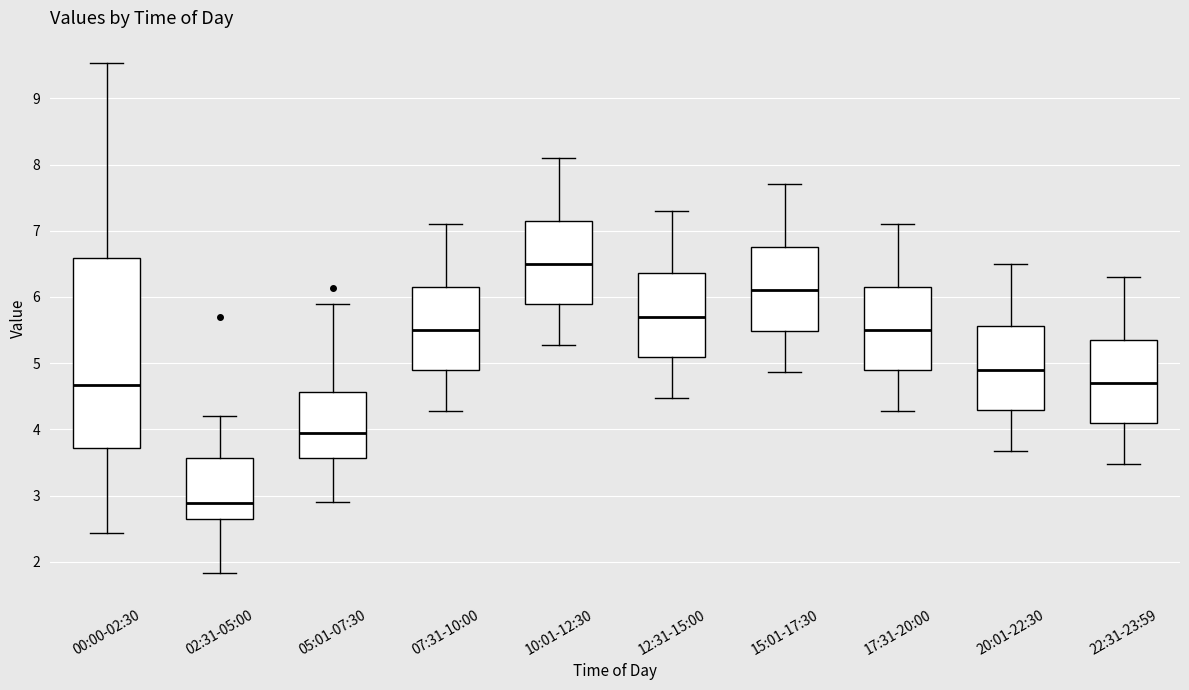

Reading left to right, transcribe this box plot: for each box, give where its median line is, the range the box spans, and where its two whiskers end, as read against the y-axis. The values are not printed on the chart, so give them approximately, as read against the axis.

00:00-02:30: median 4.7, box 3.7 to 6.6, whiskers 2.4 to 9.5
02:31-05:00: median 2.9, box 2.6 to 3.6, whiskers 1.8 to 4.2
05:01-07:30: median 4.0, box 3.6 to 4.6, whiskers 2.9 to 5.9
07:31-10:00: median 5.5, box 4.9 to 6.2, whiskers 4.3 to 7.1
10:01-12:30: median 6.5, box 5.9 to 7.2, whiskers 5.3 to 8.1
12:31-15:00: median 5.7, box 5.1 to 6.4, whiskers 4.5 to 7.3
15:01-17:30: median 6.1, box 5.5 to 6.8, whiskers 4.9 to 7.7
17:31-20:00: median 5.5, box 4.9 to 6.2, whiskers 4.3 to 7.1
20:01-22:30: median 4.9, box 4.3 to 5.6, whiskers 3.7 to 6.5
22:31-23:59: median 4.7, box 4.1 to 5.4, whiskers 3.5 to 6.3